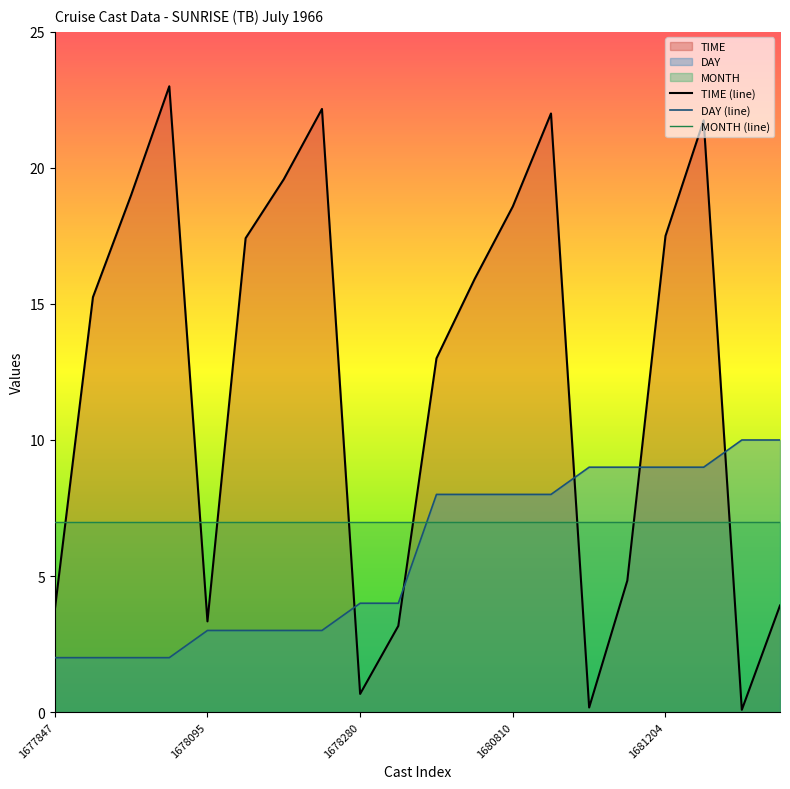

What is the value of the MONTH (line) point at the 4th from the left?

7.0